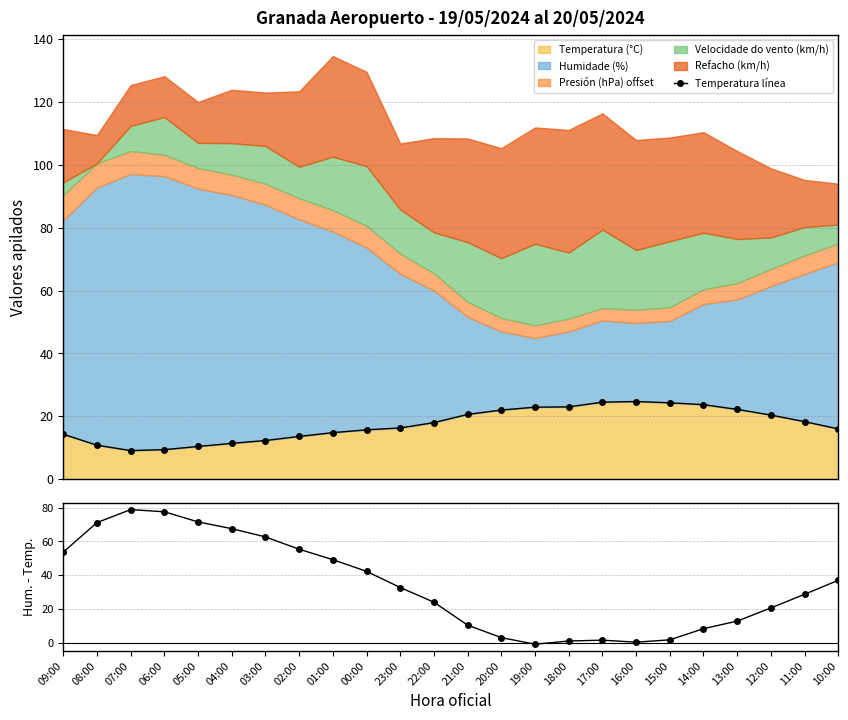

What is the greatest value displayed?

78.9